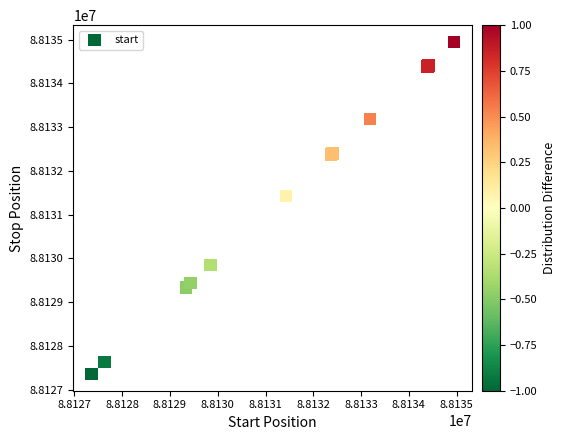

What Y value in the scatter plot is closest to 88131154?

88131433